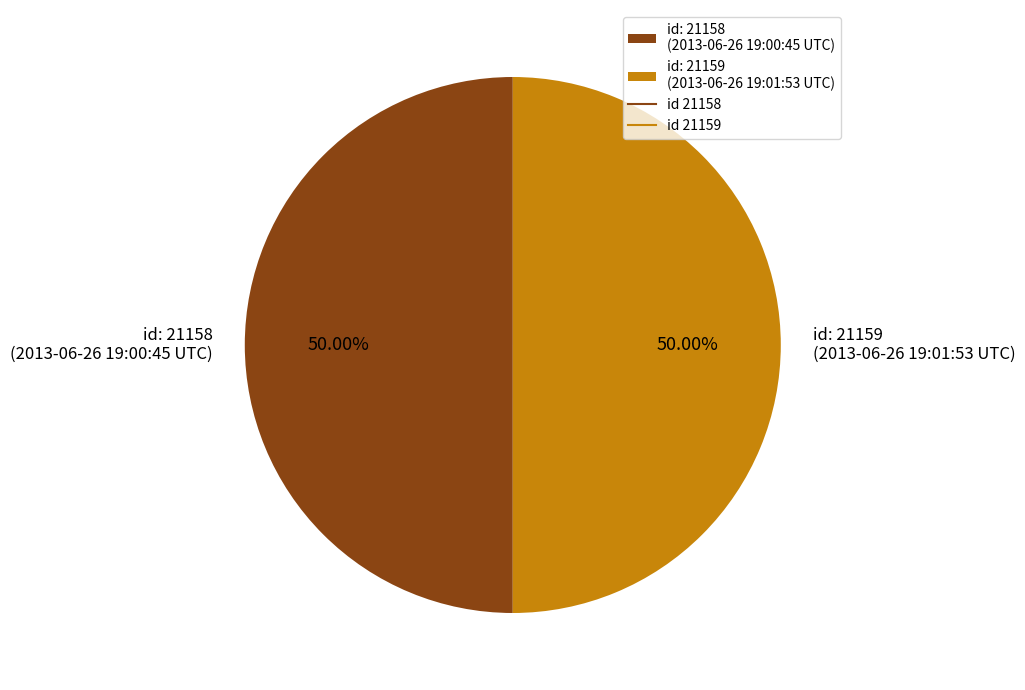

Approximately how many times larger is the value at id: 21159 (2013-06-26 19:01:53 UTC) compared to id: 21158 (2013-06-26 19:00:45 UTC)?

1.0